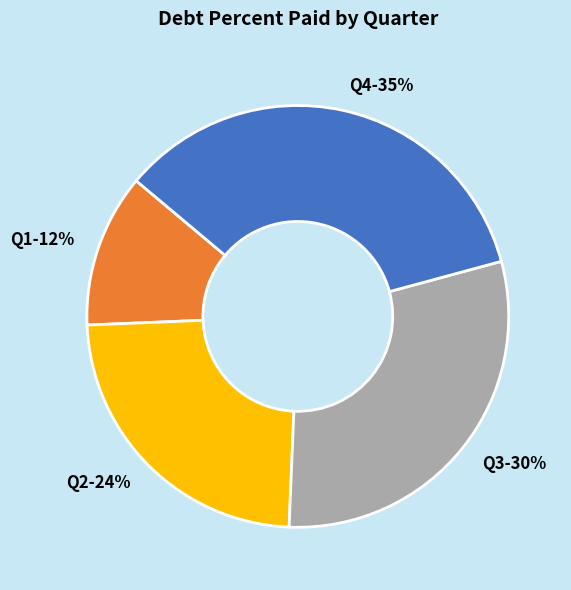

What percentage is the Q3-30% slice, to the nearest percent?

30%